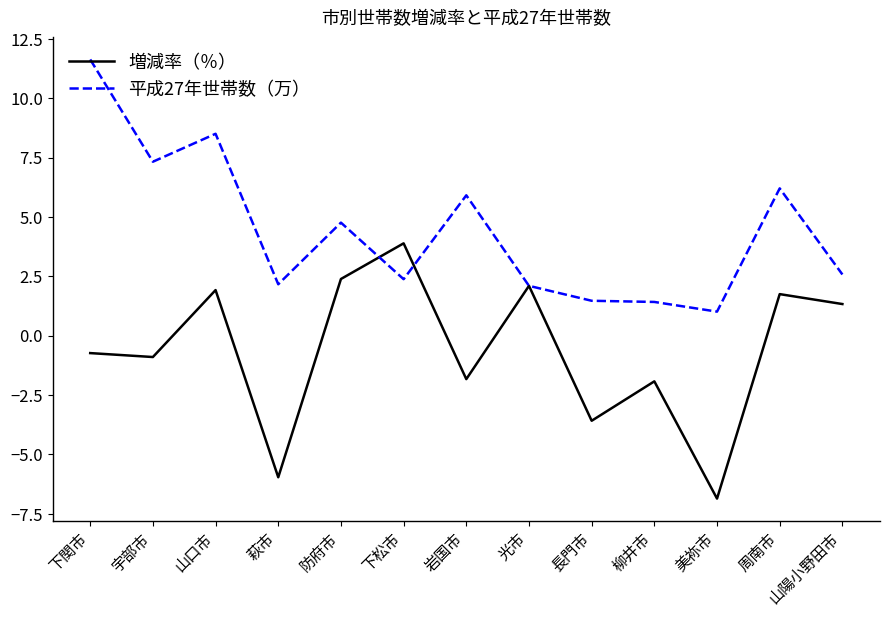

At which label does 増減率（％） first exceed 0?

山口市